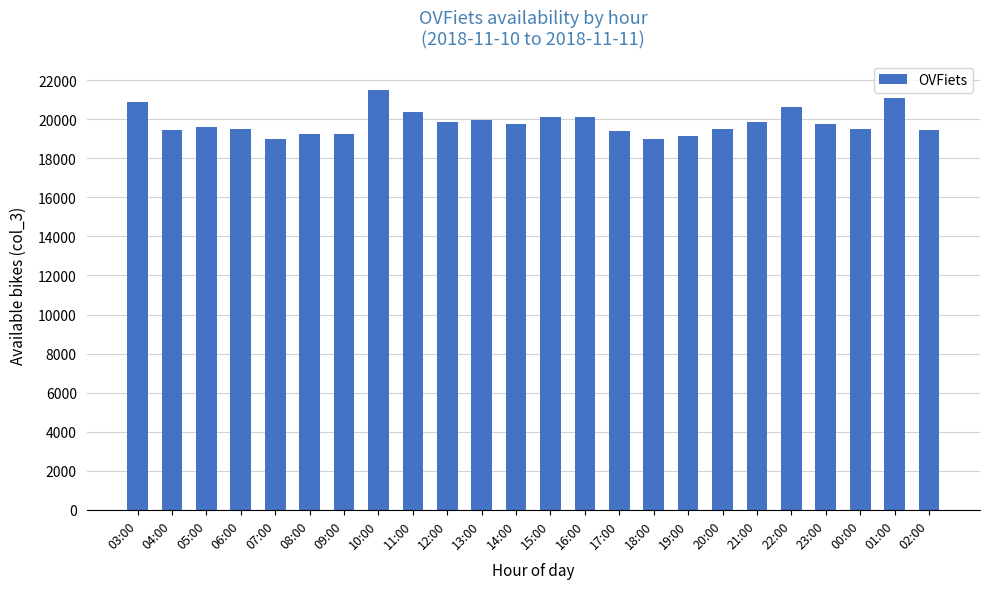

Approximately how many times larger is the value at 23:00 compared to 15:00?

1.0